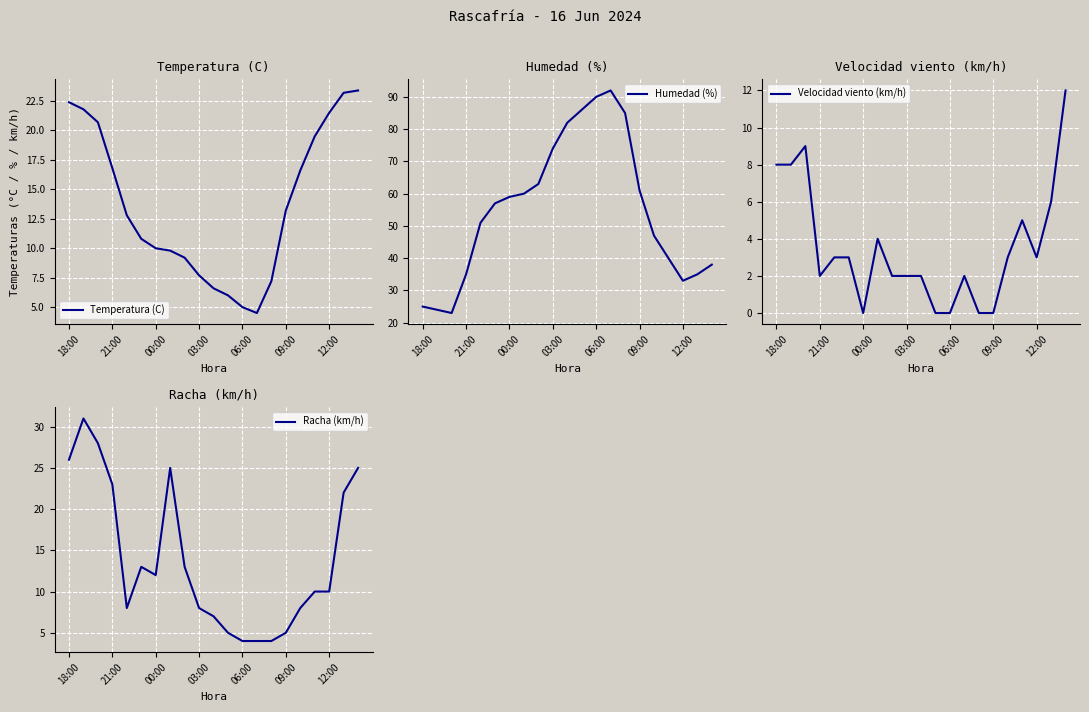

The Humedad (%) series shows 42.9 at 8. True or false?

False